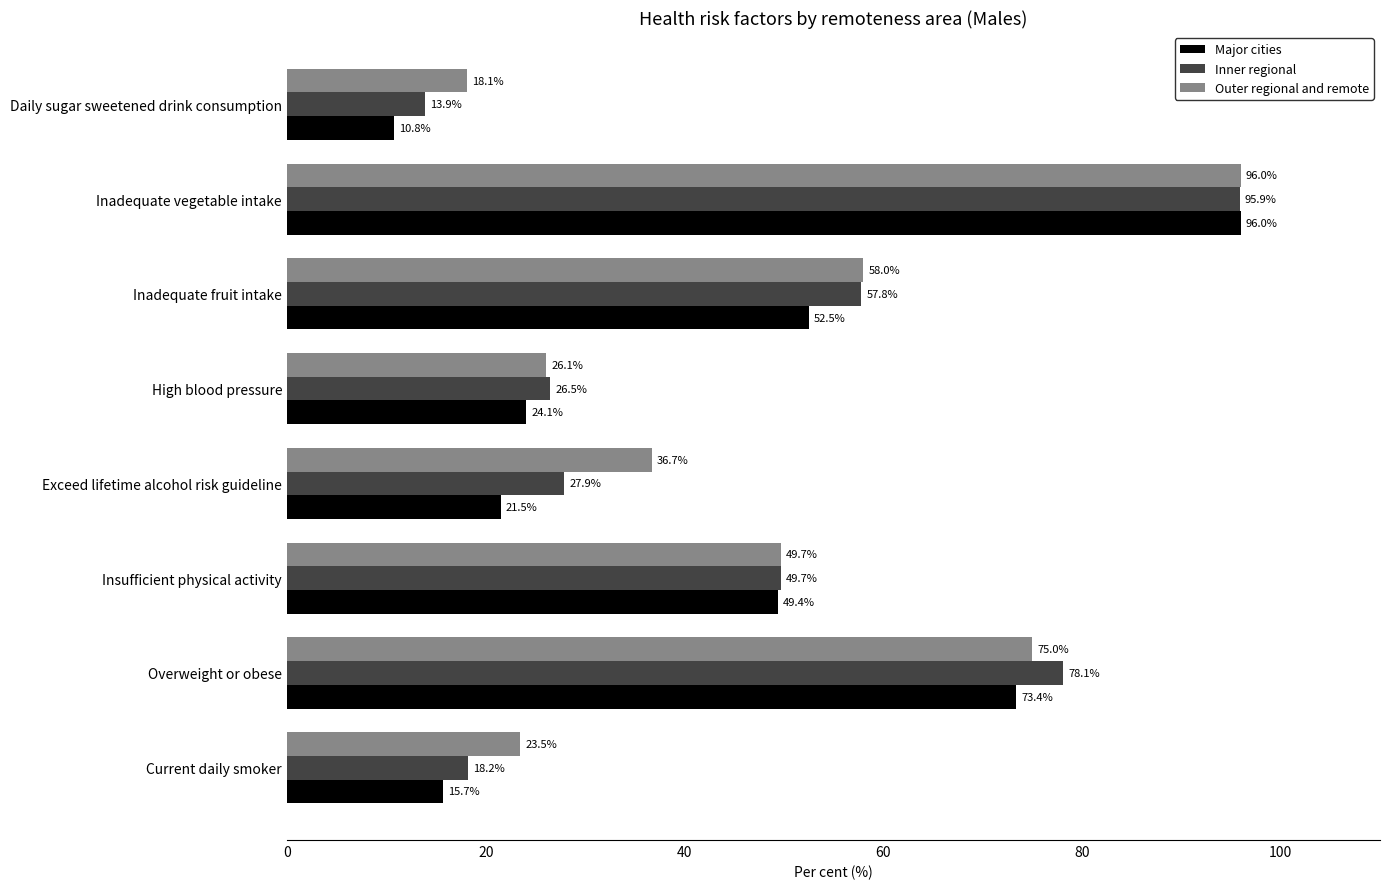

Where is Inner regional nearest to the value 54?

Inadequate fruit intake